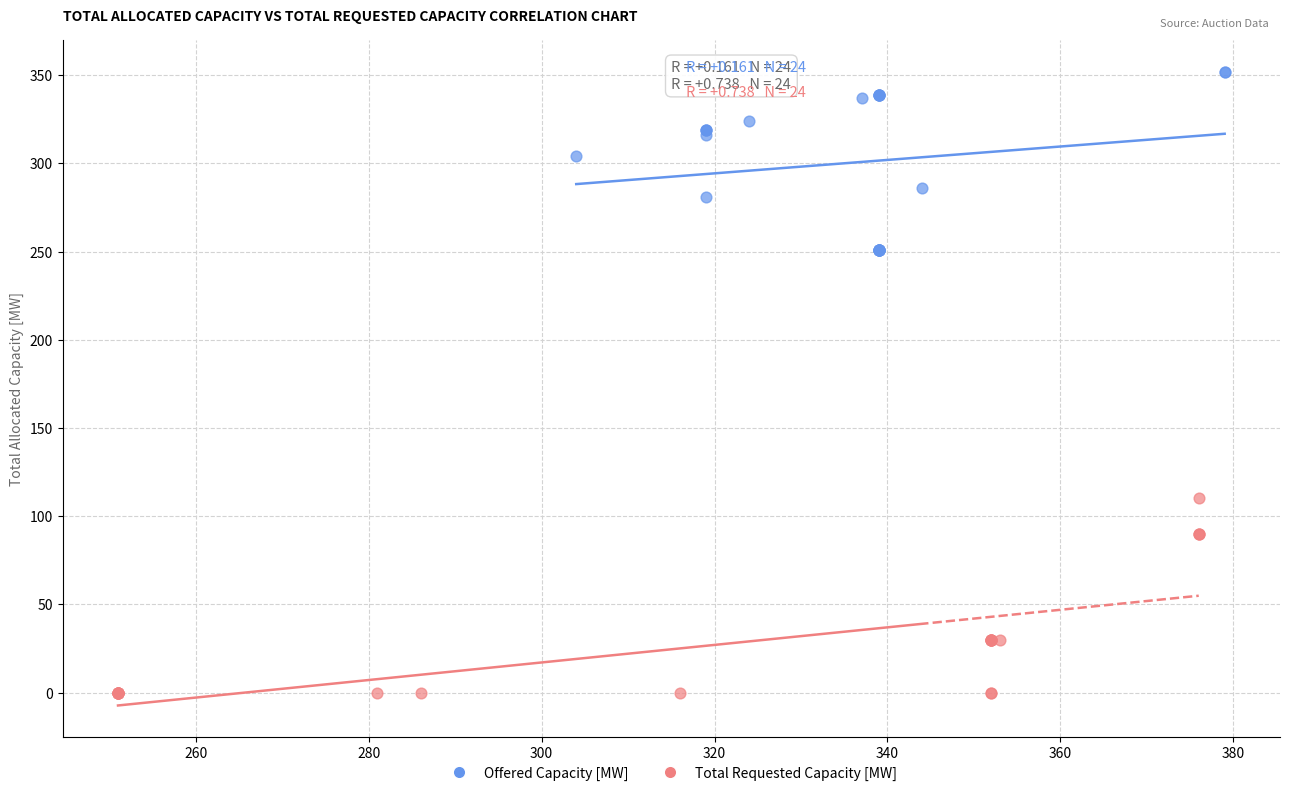

Which series reaches the minimum Y coordinate?

Total Requested Capacity [MW]